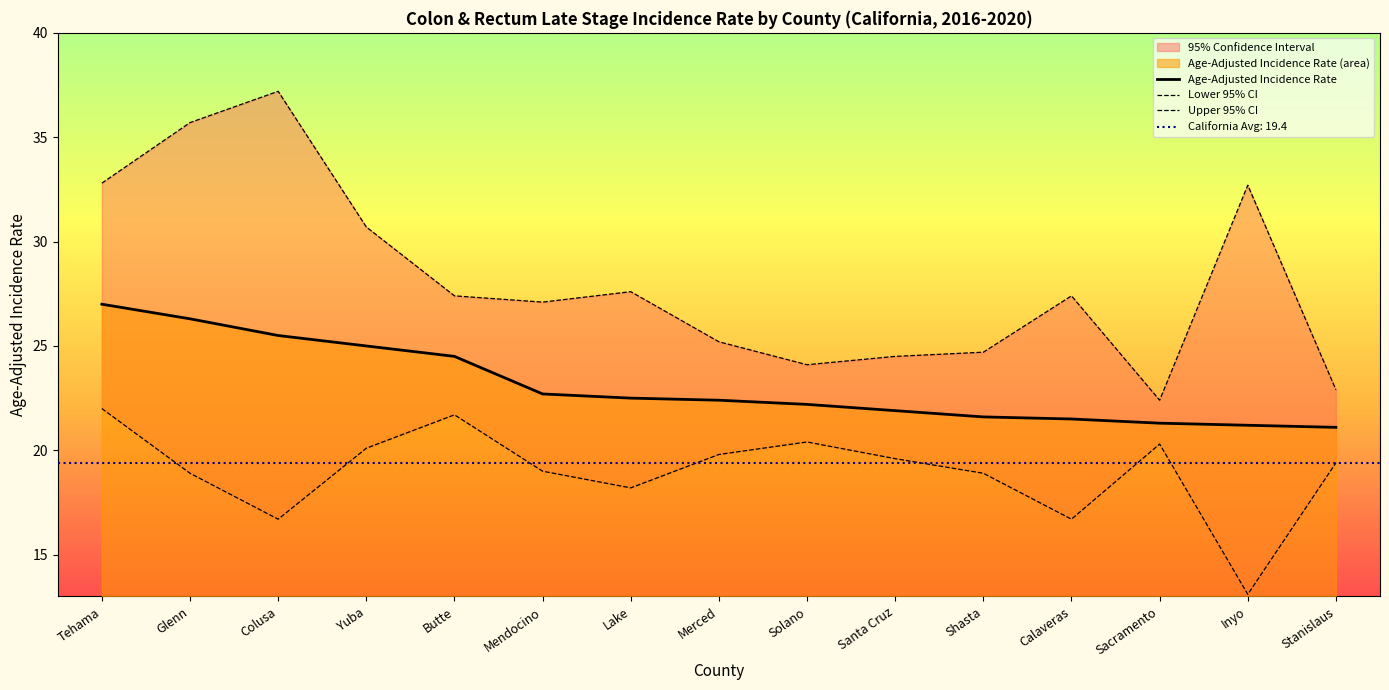

What is the label of the 1st point from the right?

Stanislaus